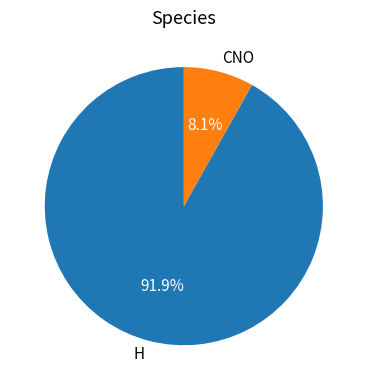

Rank the categories by value from lowest to highest.

CNO, H